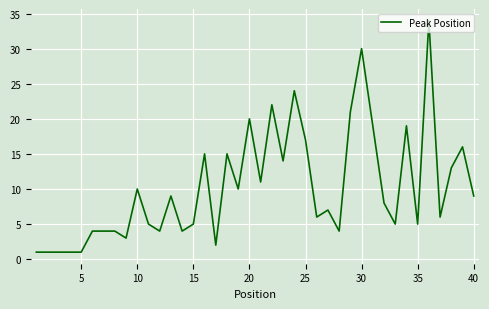

What is the maximum value shown in the chart?

34